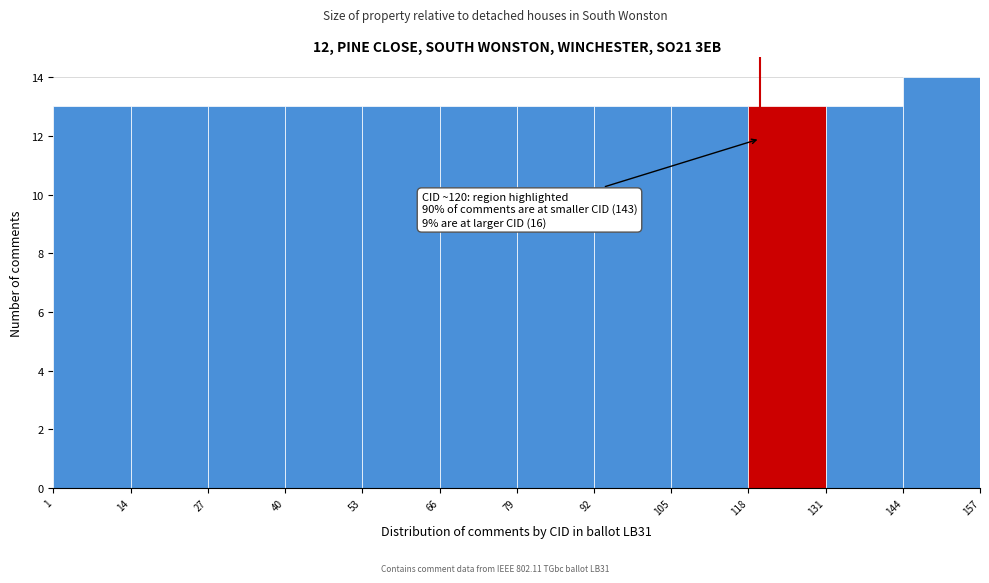

Over which range of the x-axis is the bar tallest?

144 to 157